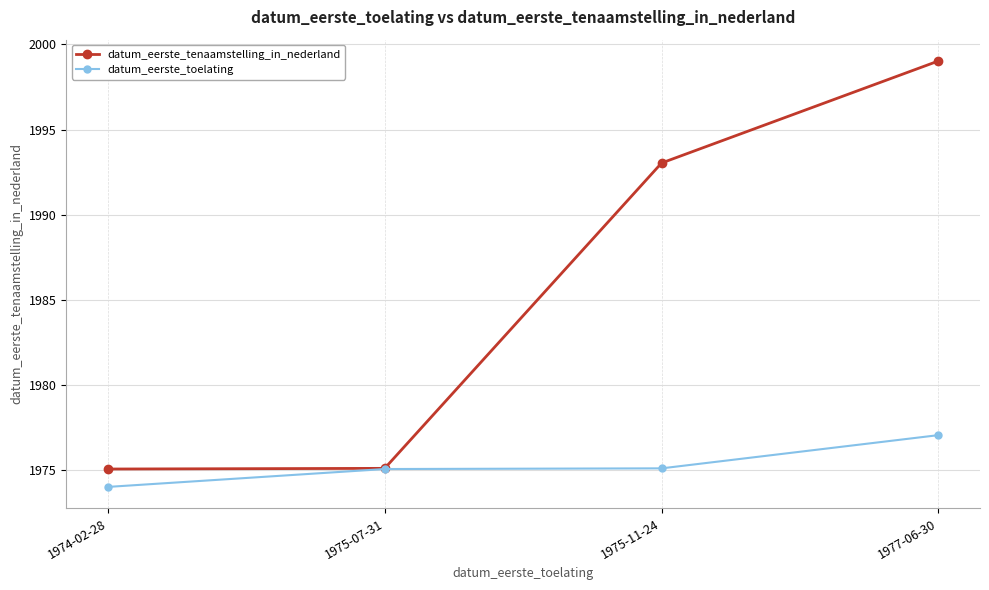

Is this an area chart (filled region under the line)?

No